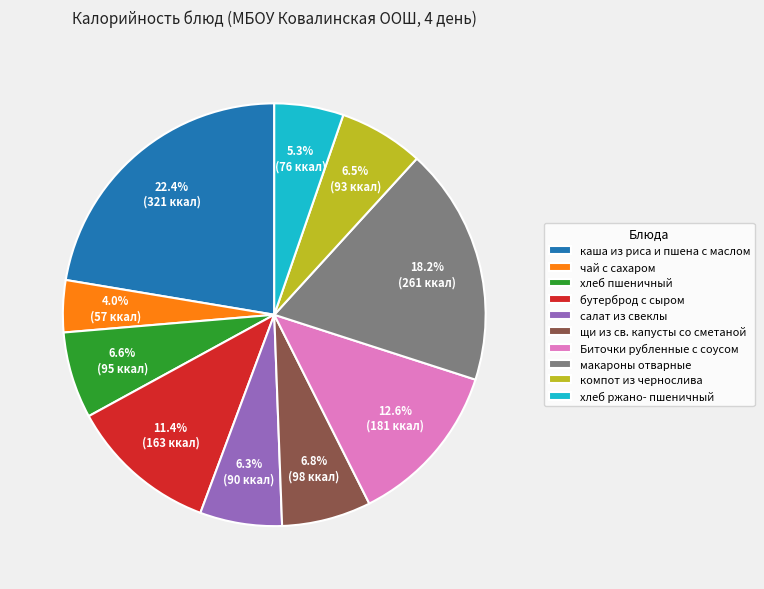

Combined, do хлеб пшеничный and компот из чернослива account for over 50%?

No